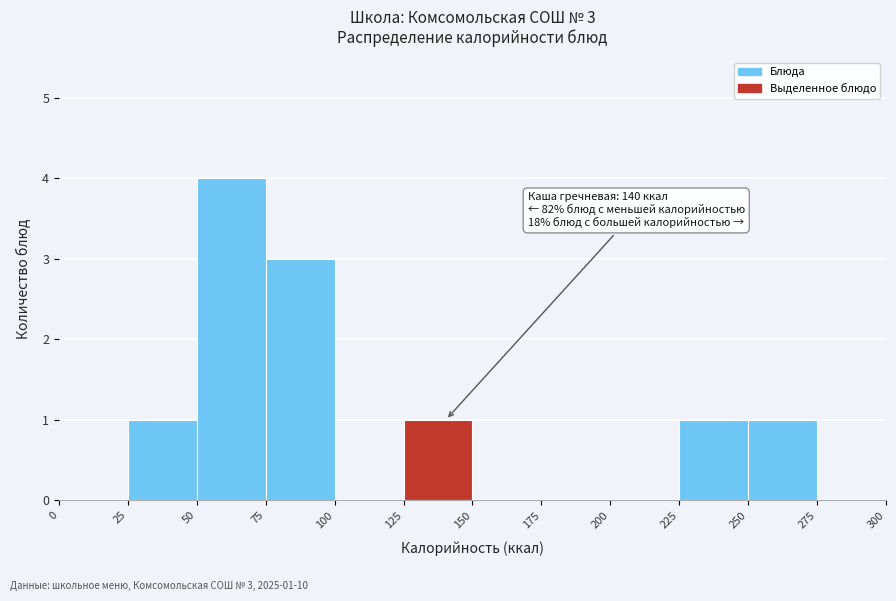

Which range on the x-axis has the tallest bar?

50 to 75